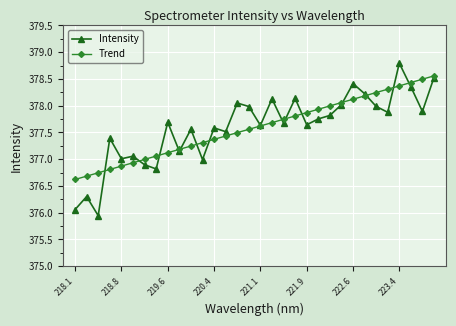

Which series has the largest range (max minus min)?

Intensity